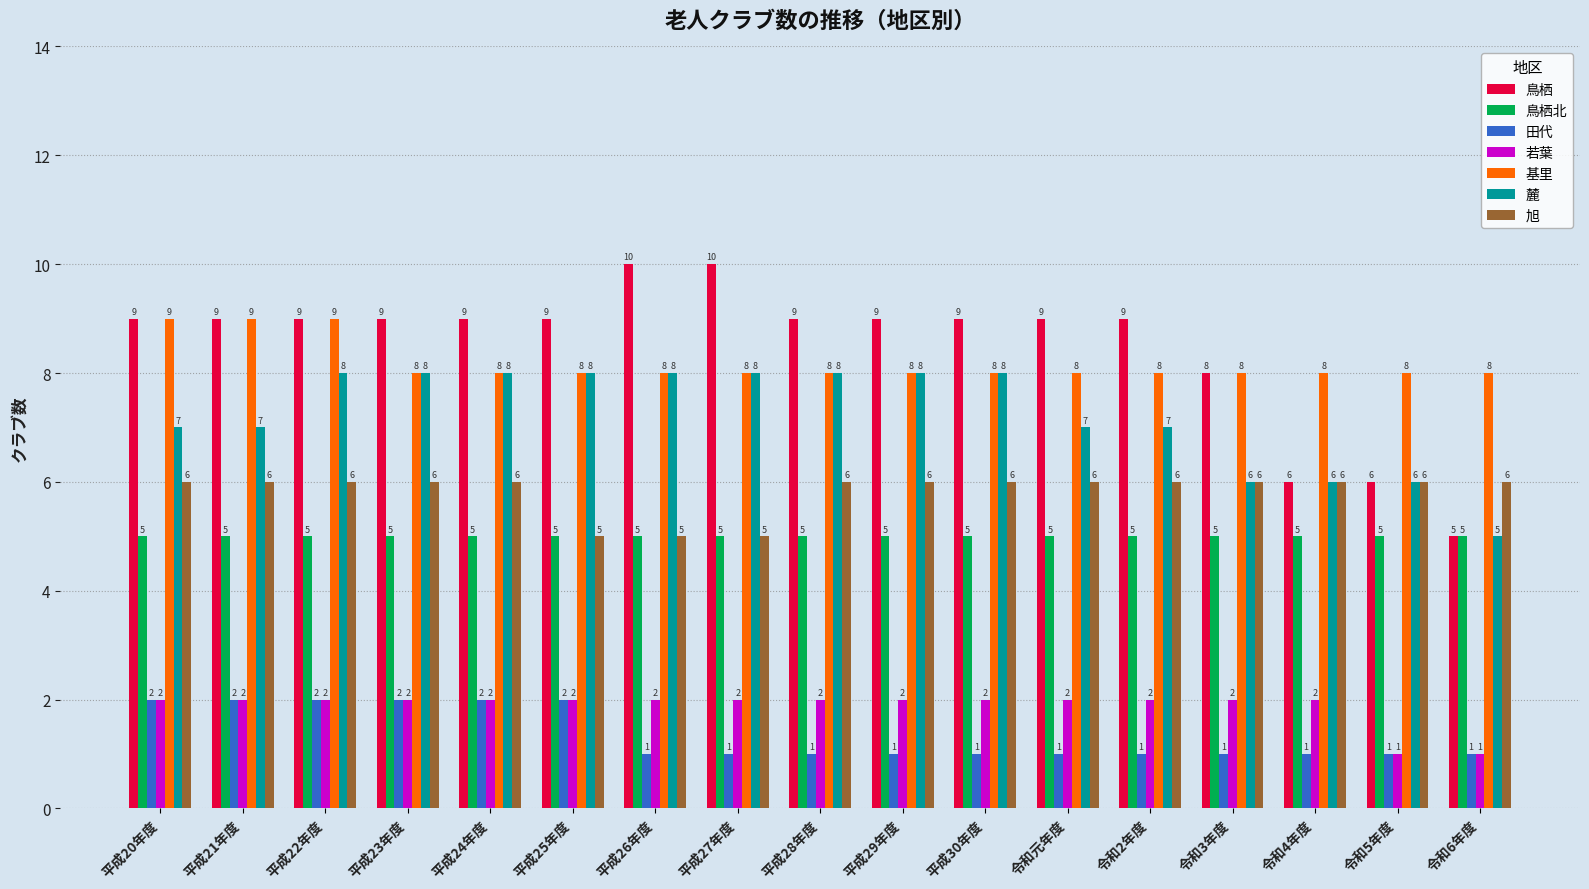

What are all the series names shown in the legend?

鳥栖, 鳥栖北, 田代, 若葉, 基里, 麓, 旭